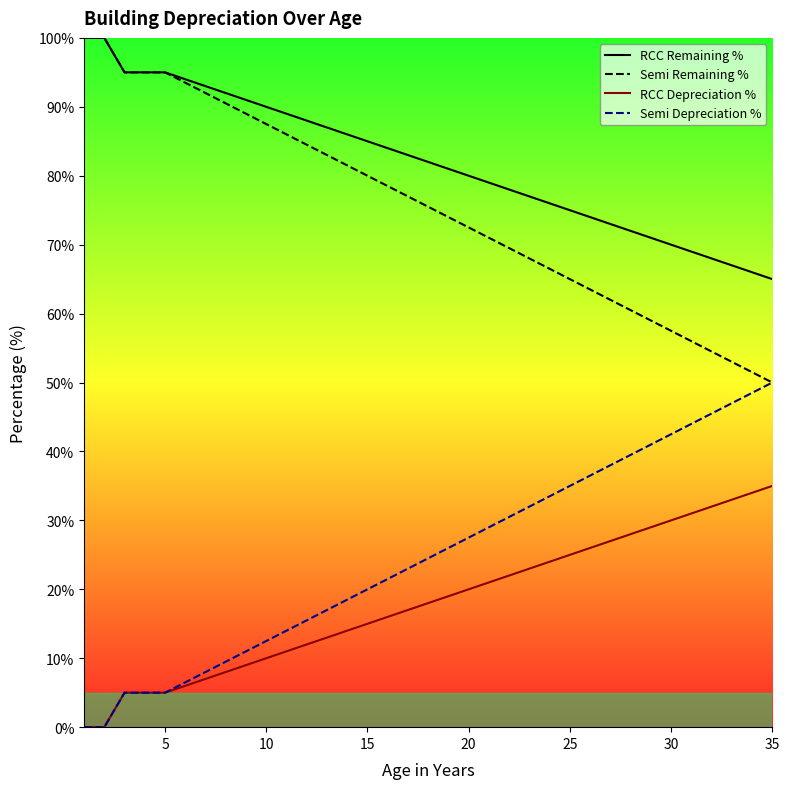

True or false: Semi Depreciation % and RCC Remaining % intersect in this chart.

False